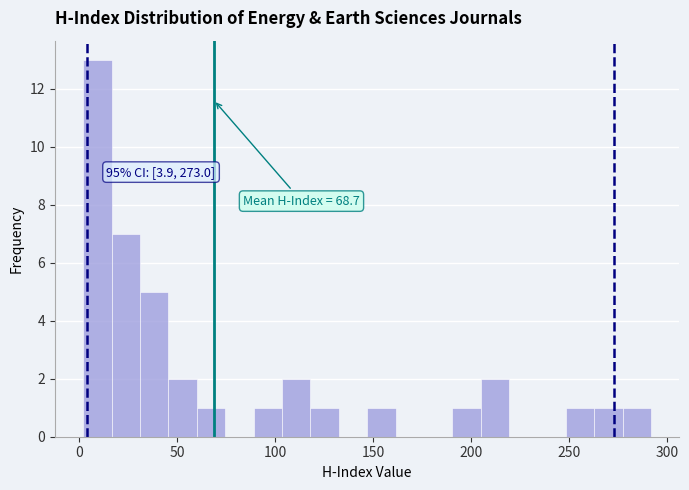

Around what value on the x-axis is the tallest bar? Give the approximate position of its centre, as read against the axis.

10